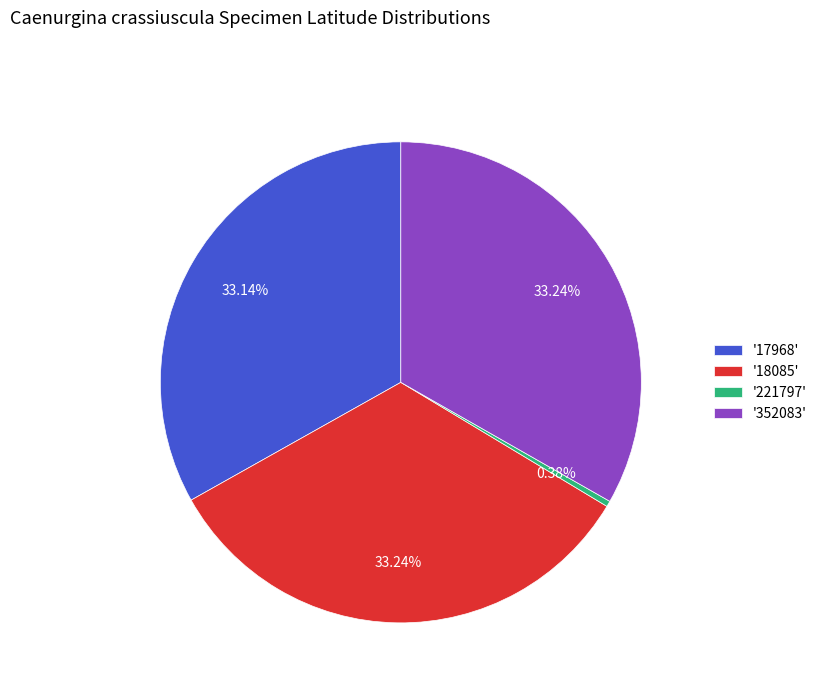

Does any single category account for the majority?

No